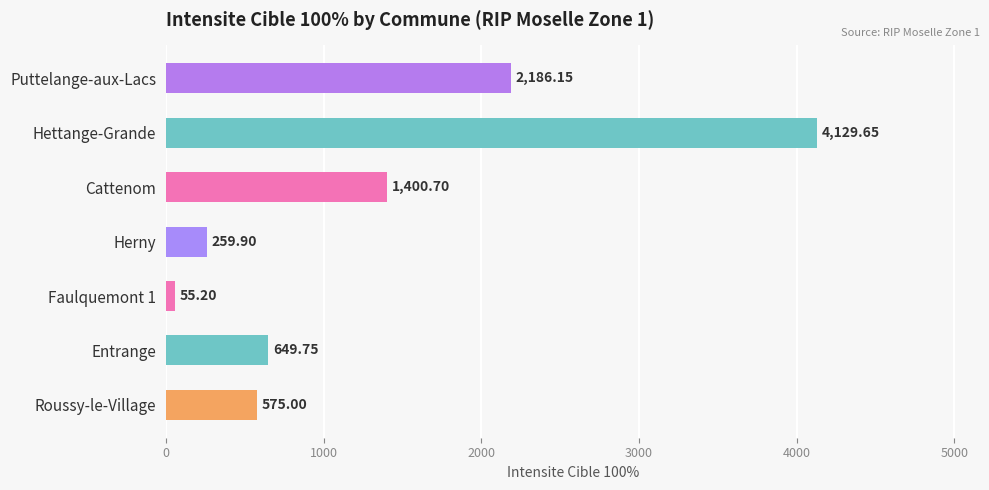

Which has a higher value, Hettange-Grande or Cattenom?

Hettange-Grande